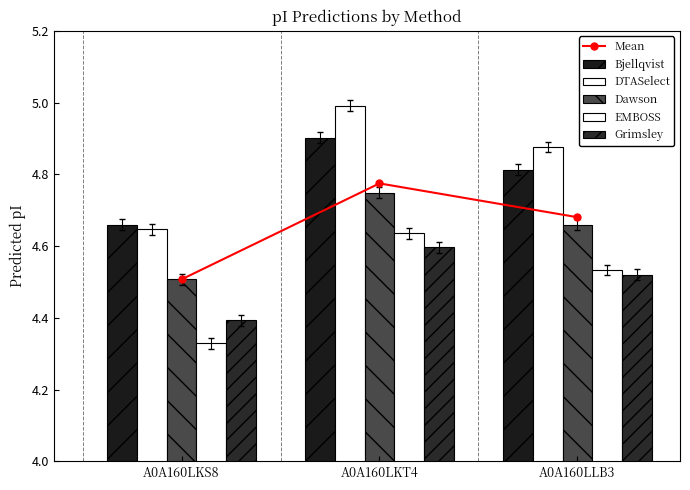

Which series has the largest total across all categories?

DTASelect